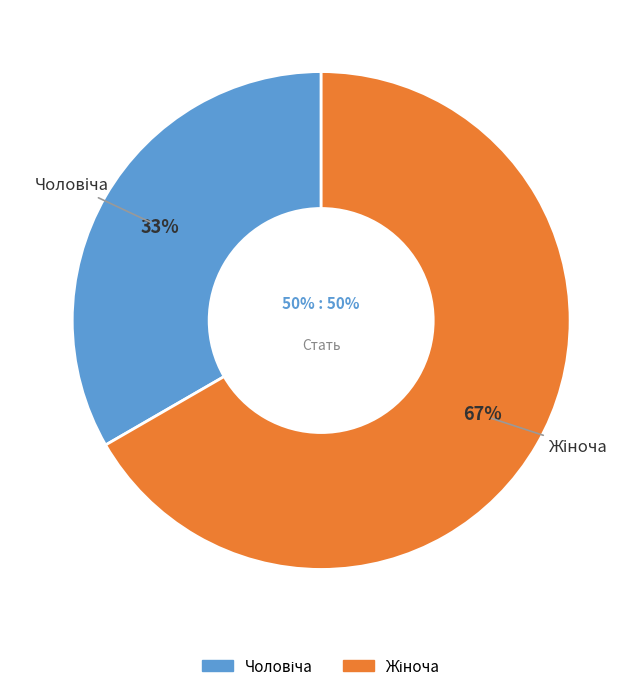

What percentage is the Жіноча slice, to the nearest percent?

67%